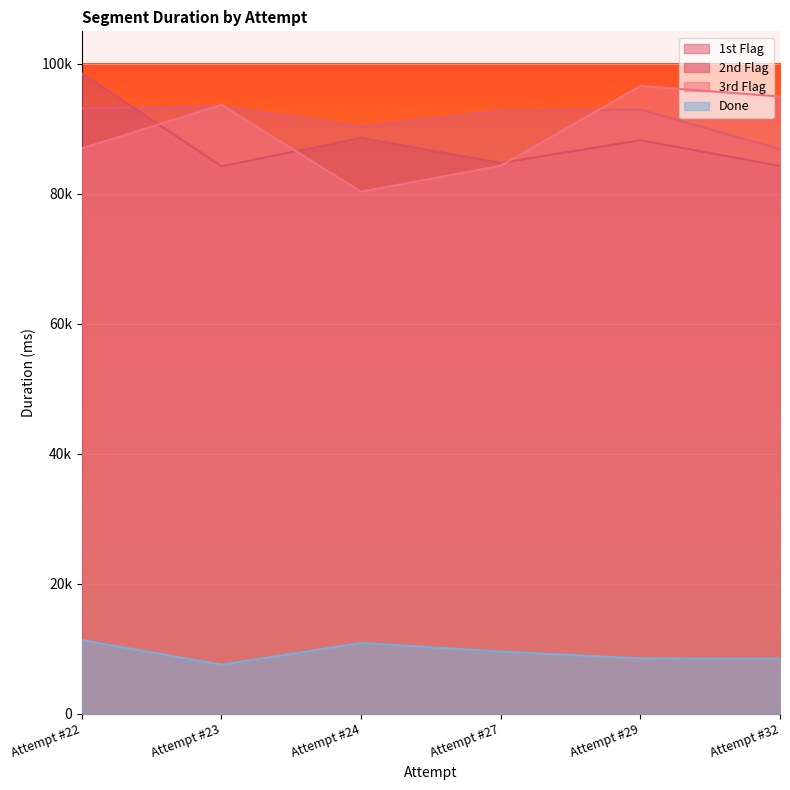

At which category does the chart reach its minimum across all series?

Attempt #23